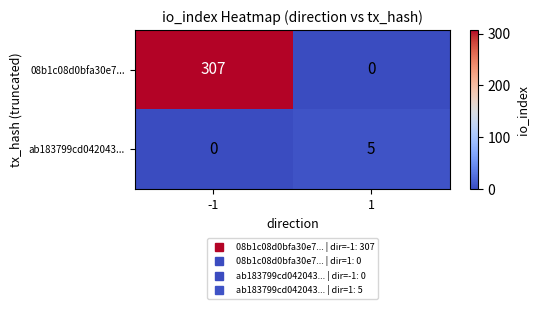

List the series in order of their overall mean, lowest first.

ab183799cd042043..., 08b1c08d0bfa30e7...